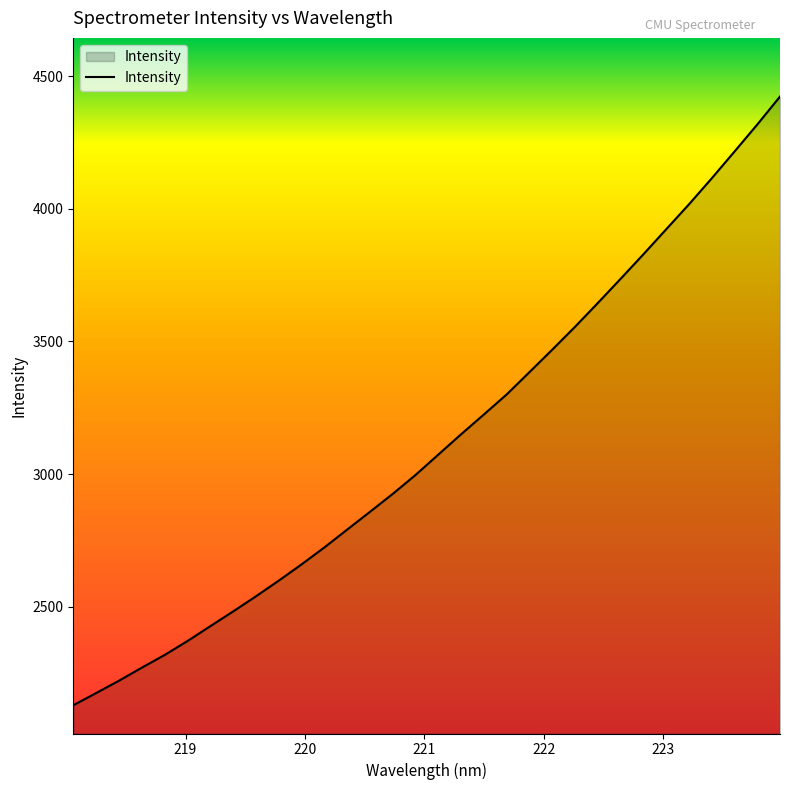

What is the difference between the maximum and minimum values?

2294.8